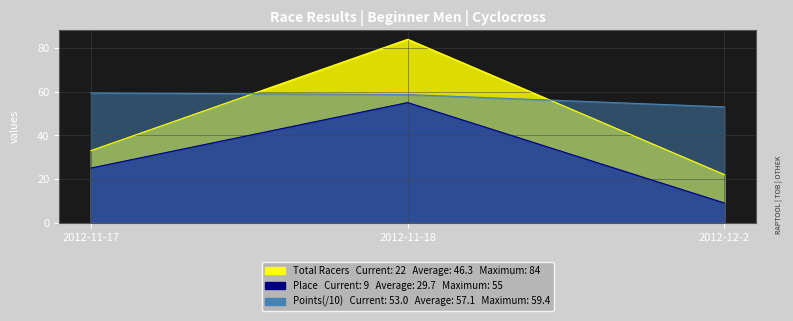

Is the value of Place at 2012-11-17 greater than the value of Total Racers at 2012-12-2?

Yes